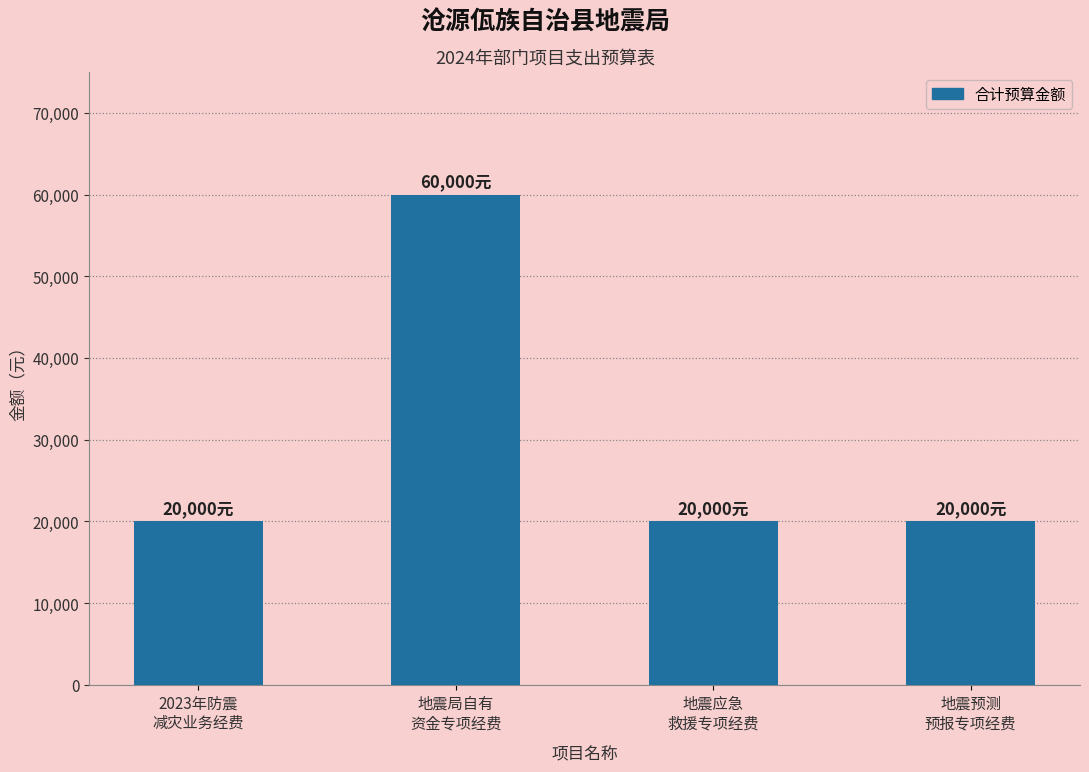

How many values are between 20000 and 60000?

4